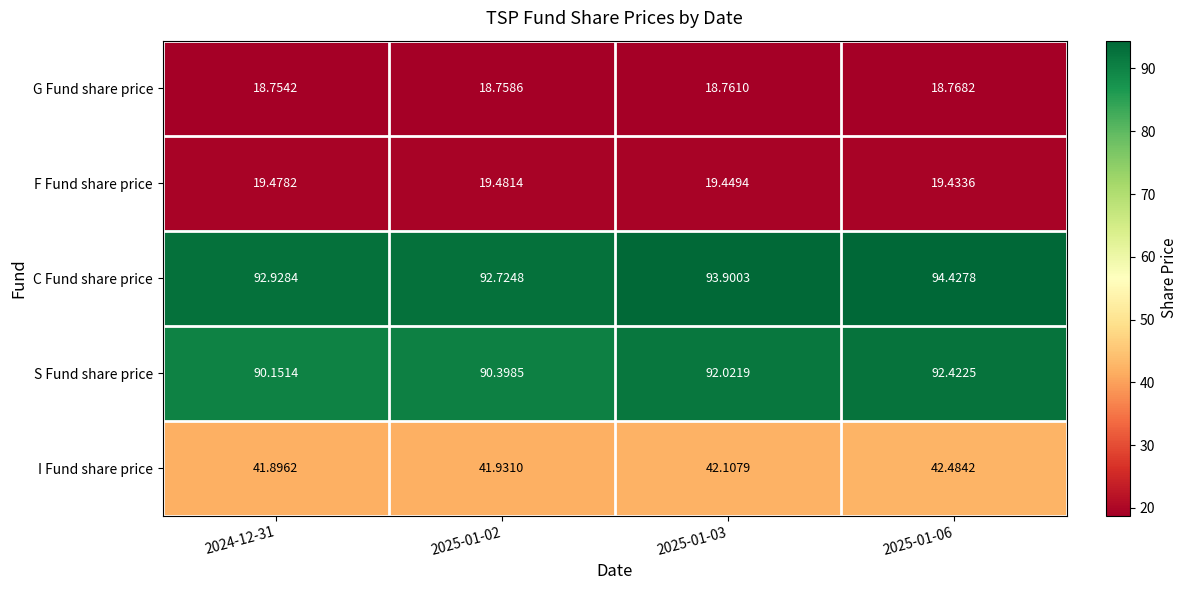

What is the greatest value displayed?

94.4